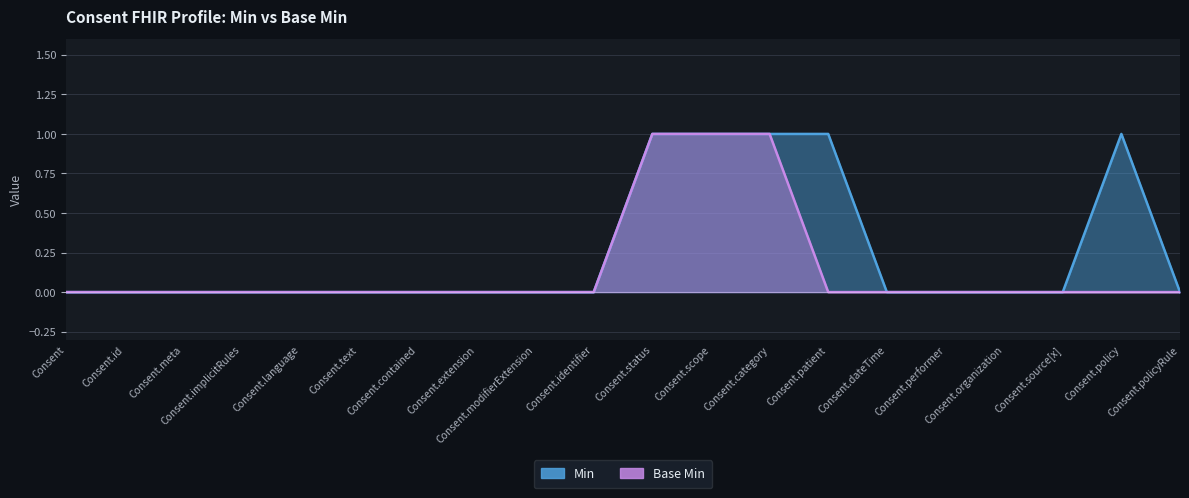

List the series in order of their peak value, lowest first.

Min, Base Min